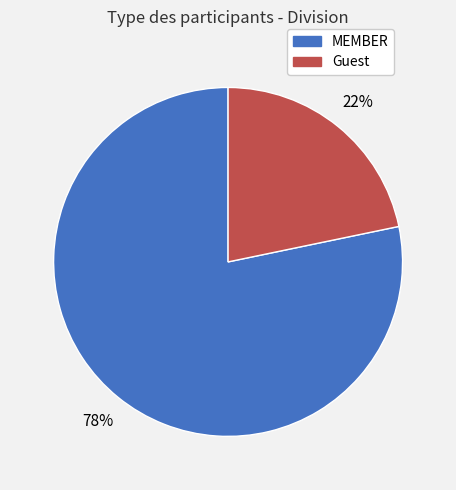

What is the smallest slice in the pie chart?

Guest